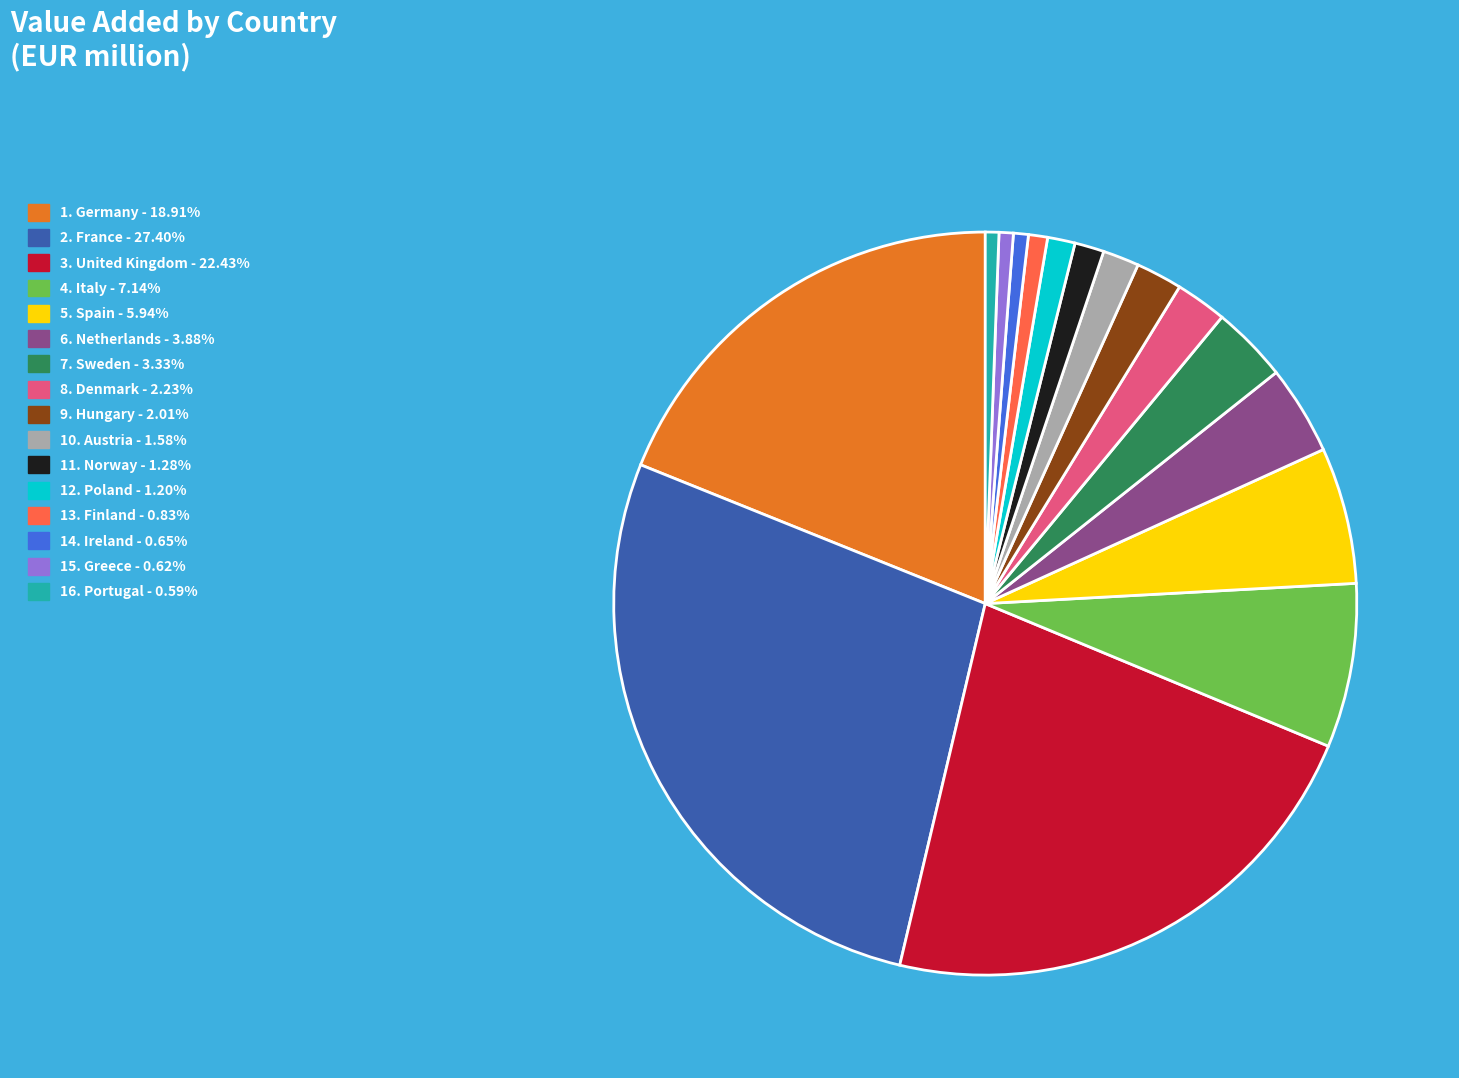

Does any single category account for the majority?

No